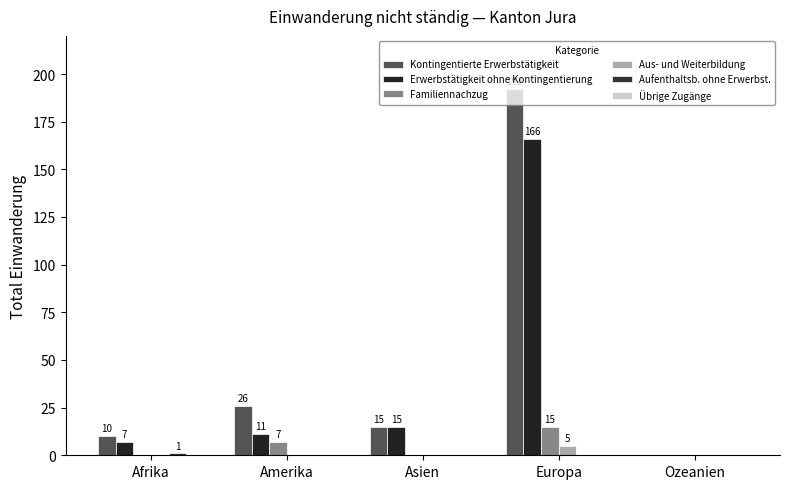

What is the sum of all Erwerbstätigkeit ohne Kontingentierung values?

199